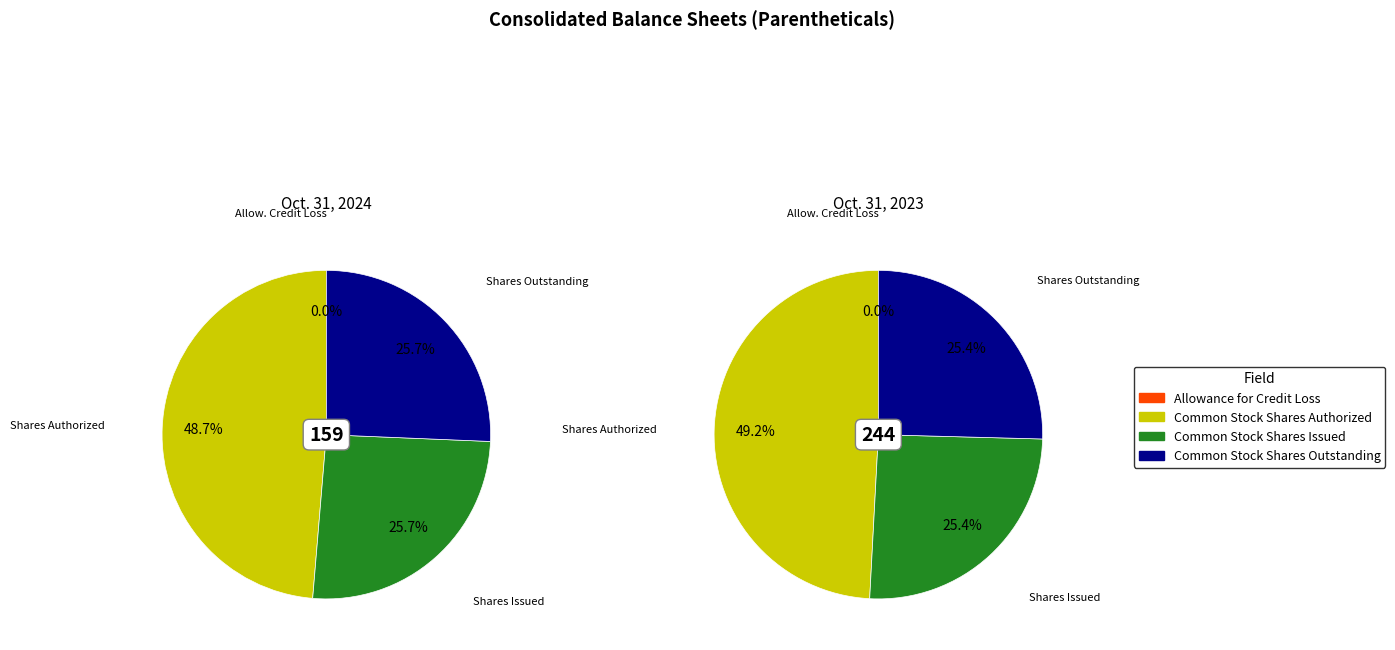

Count the number of slices in the pie.

4